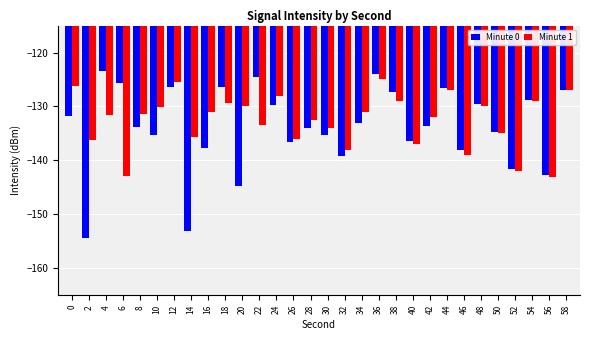

The value of Minute 0 at 40 is -219.0. True or false?

False